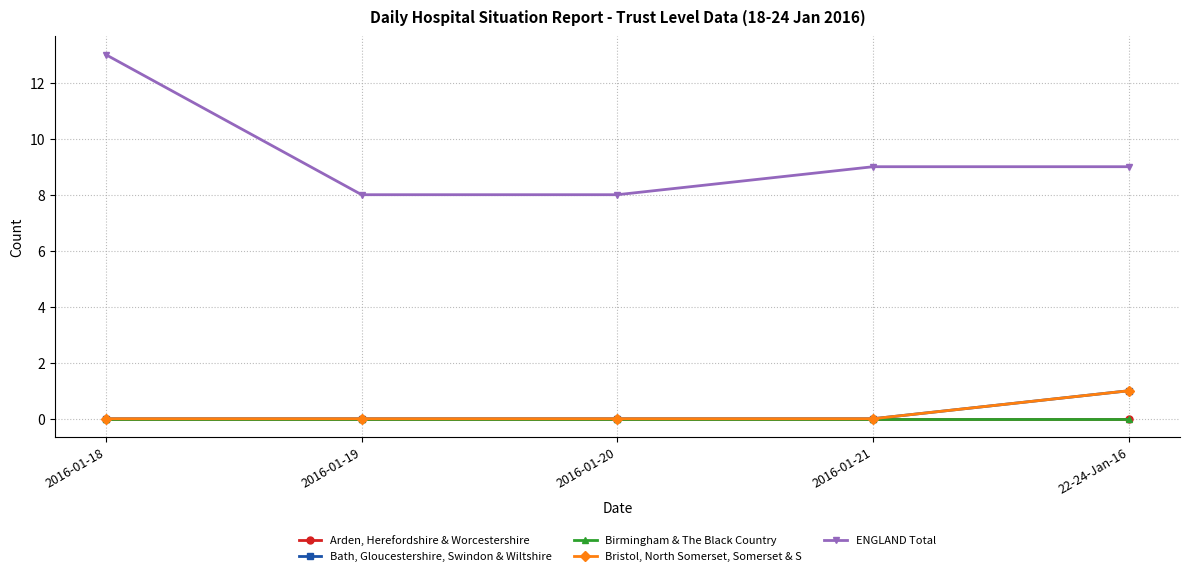

Reading right to left, list all the values displayed in this chart.

Arden, Herefordshire & Worcestershire: 22-24-Jan-16=0	2016-01-21=0	2016-01-20=0	2016-01-19=0	2016-01-18=0
Bath, Gloucestershire, Swindon & Wiltshire: 22-24-Jan-16=1	2016-01-21=0	2016-01-20=0	2016-01-19=0	2016-01-18=0
Birmingham & The Black Country: 22-24-Jan-16=0	2016-01-21=0	2016-01-20=0	2016-01-19=0	2016-01-18=0
Bristol, North Somerset, Somerset & S: 22-24-Jan-16=1	2016-01-21=0	2016-01-20=0	2016-01-19=0	2016-01-18=0
ENGLAND Total: 22-24-Jan-16=9	2016-01-21=9	2016-01-20=8	2016-01-19=8	2016-01-18=13